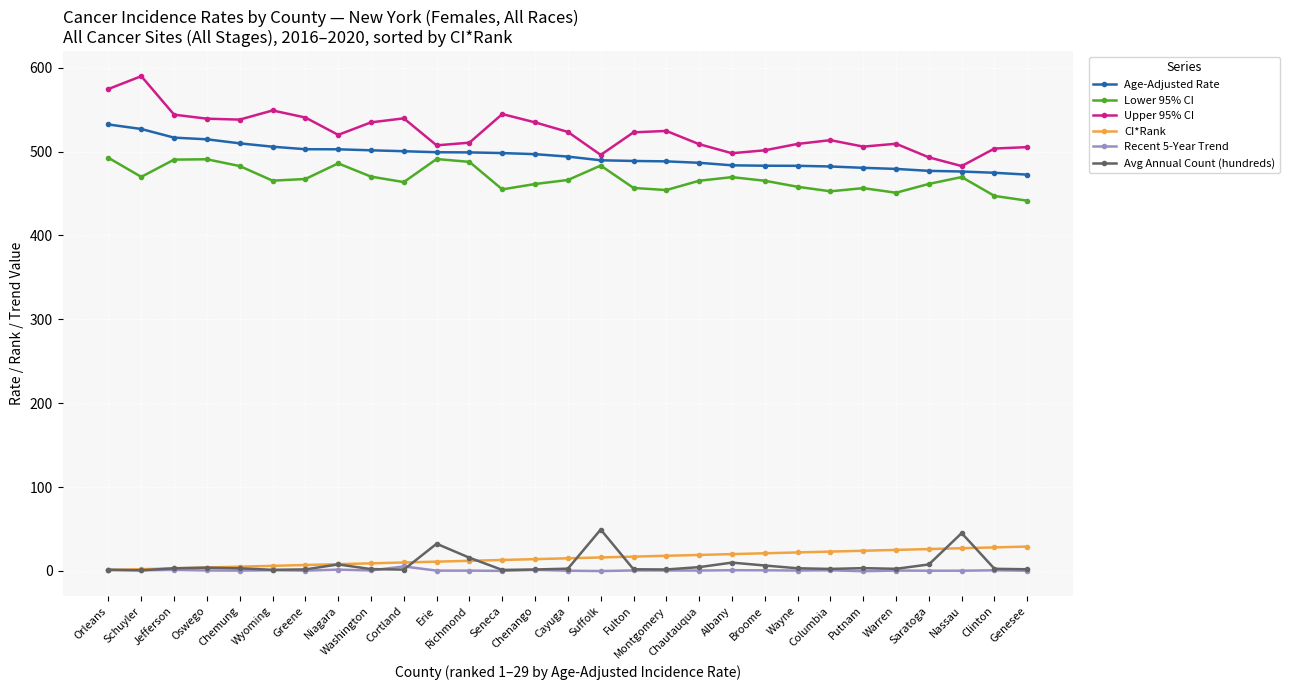

Which series has the largest total across all categories?

Upper 95% CI